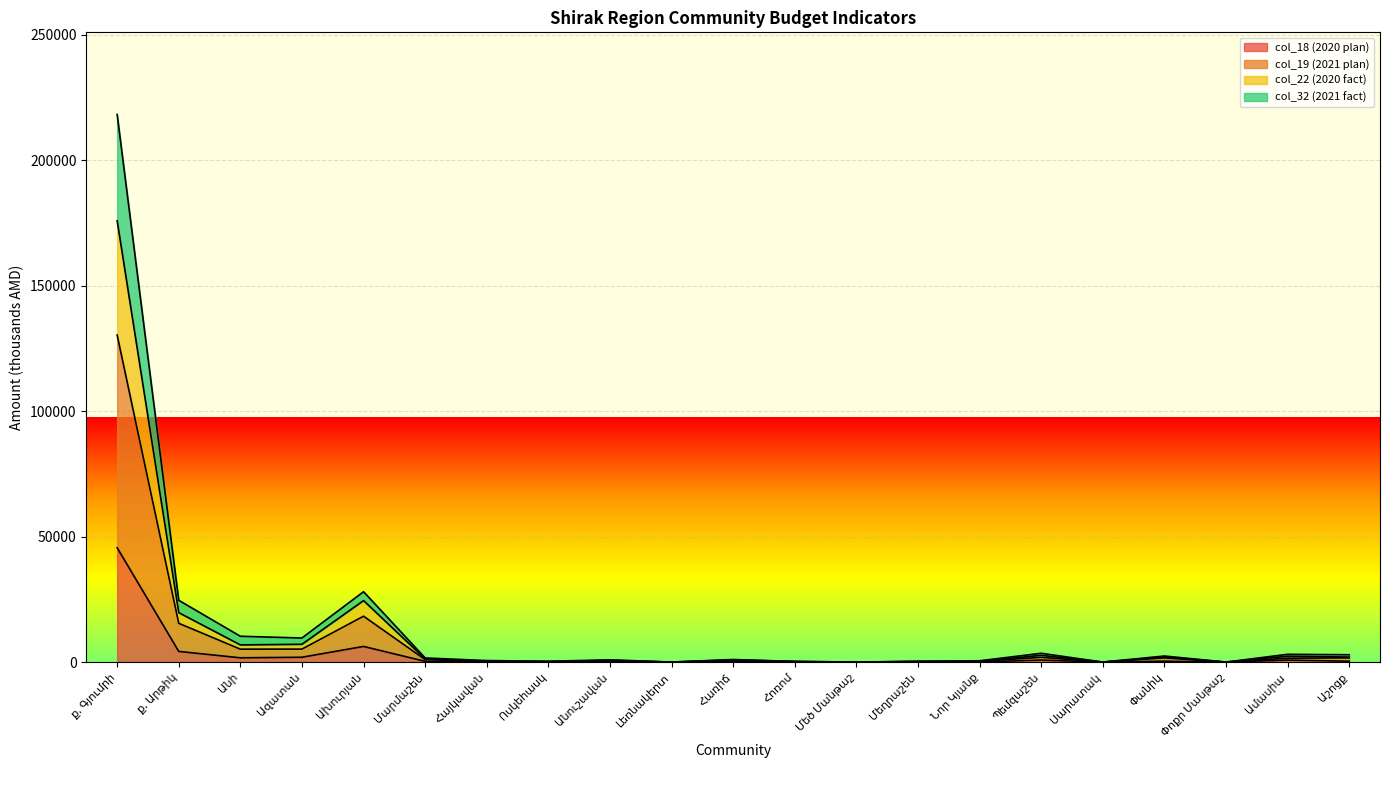

What position from the left is Ազատան?

4